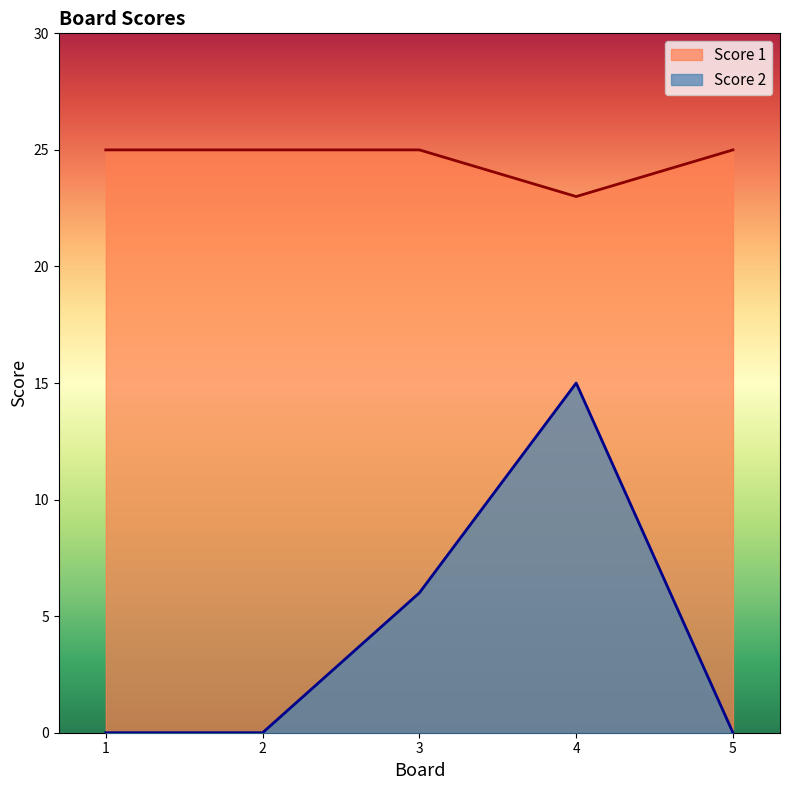

Reading left to right, list all the values displayed in this chart.

Score 2: 0	0	6	15	0
Score 1: 25	25	25	23	25